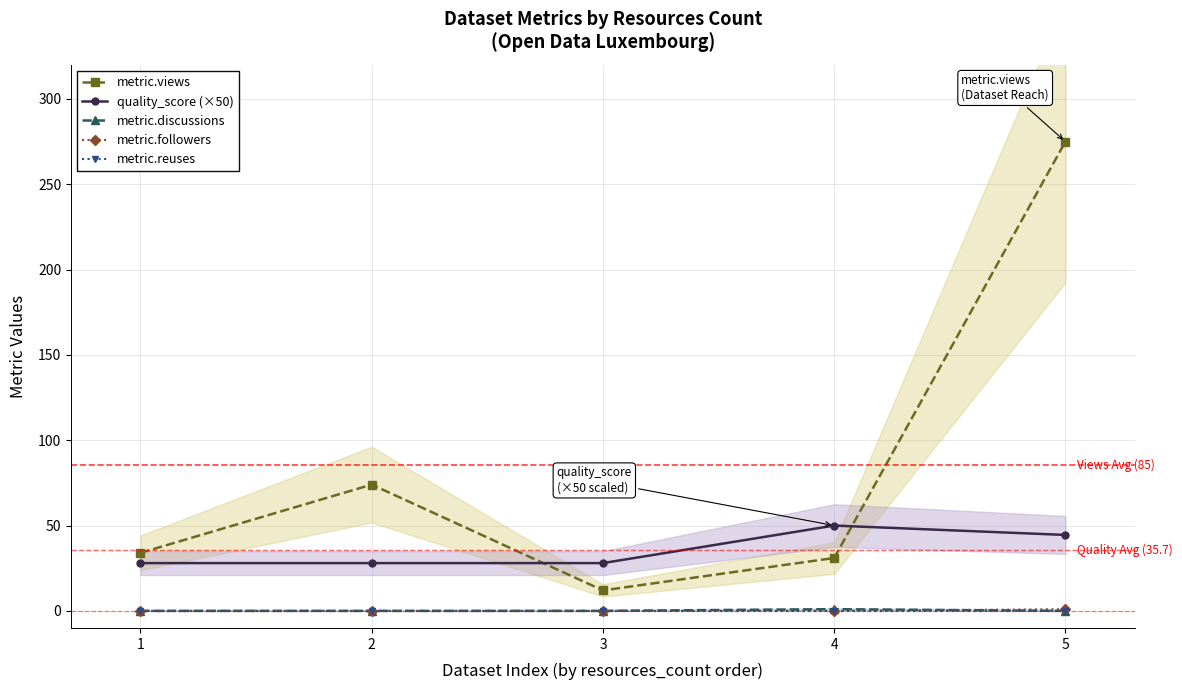

Which series has the widest spread of values?

metric.views